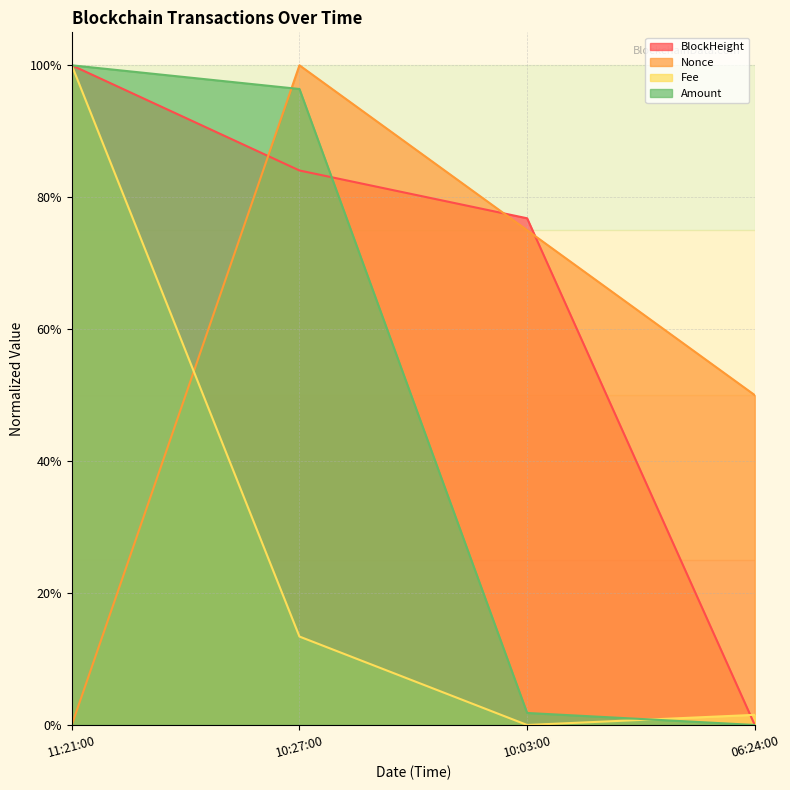

Which series ends up on top after the final intersection of BlockHeight and Amount?

BlockHeight